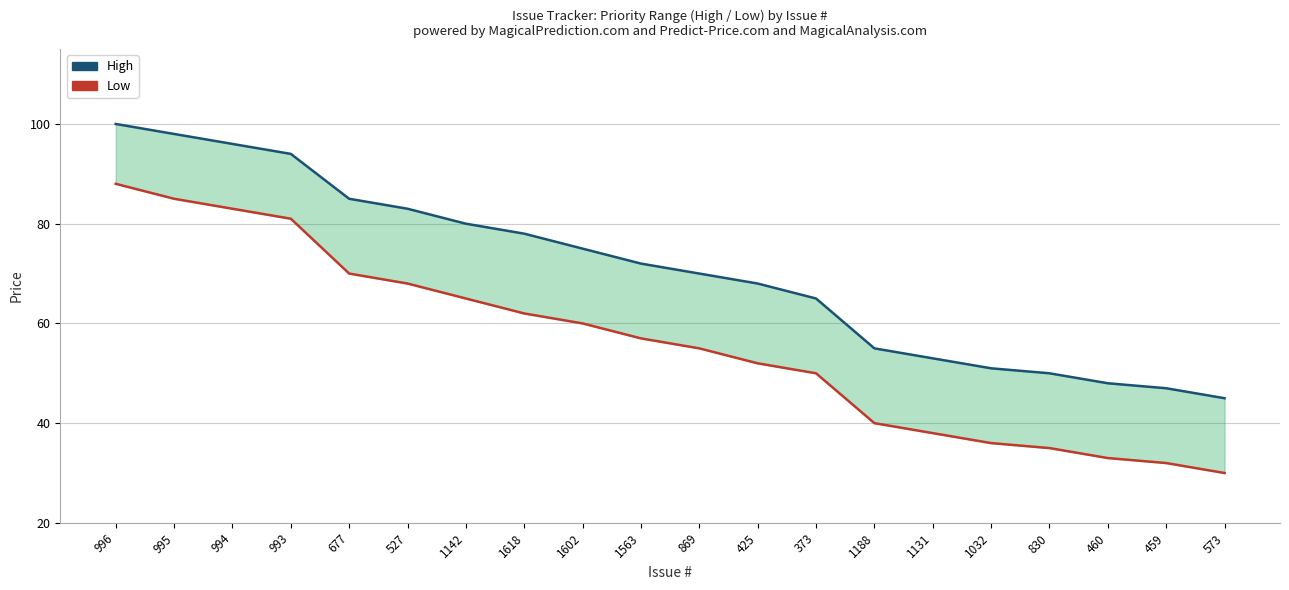

True or false: High and Low cross at least once.

False